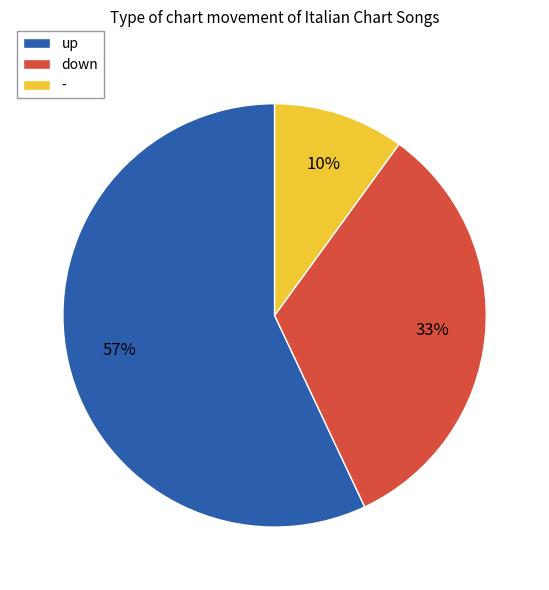

Is the sum of up and - greater than half?

Yes